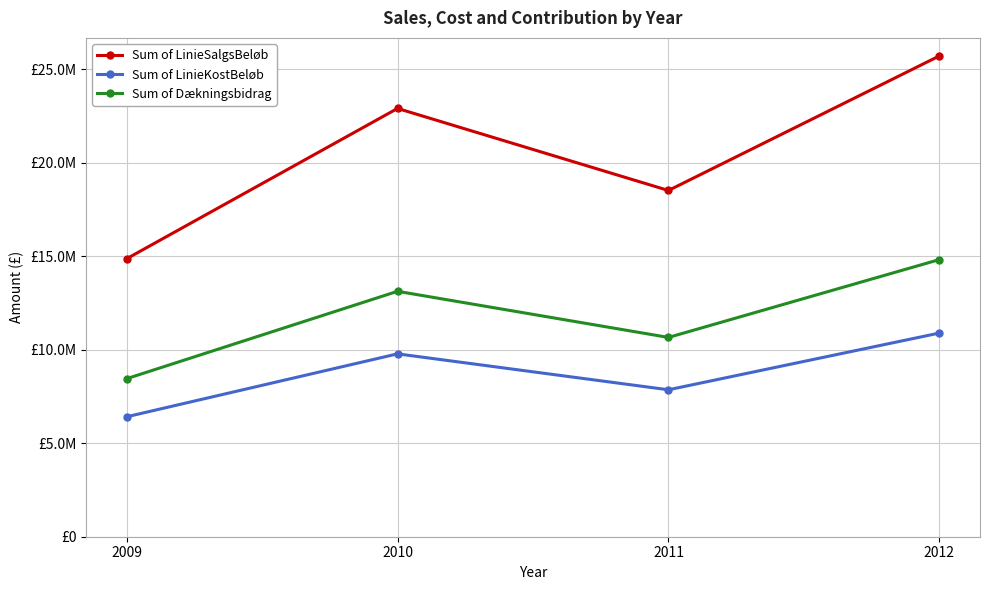

What are all the series names shown in the legend?

Sum of LinieSalgsBeløb, Sum of LinieKostBeløb, Sum of Dækningsbidrag